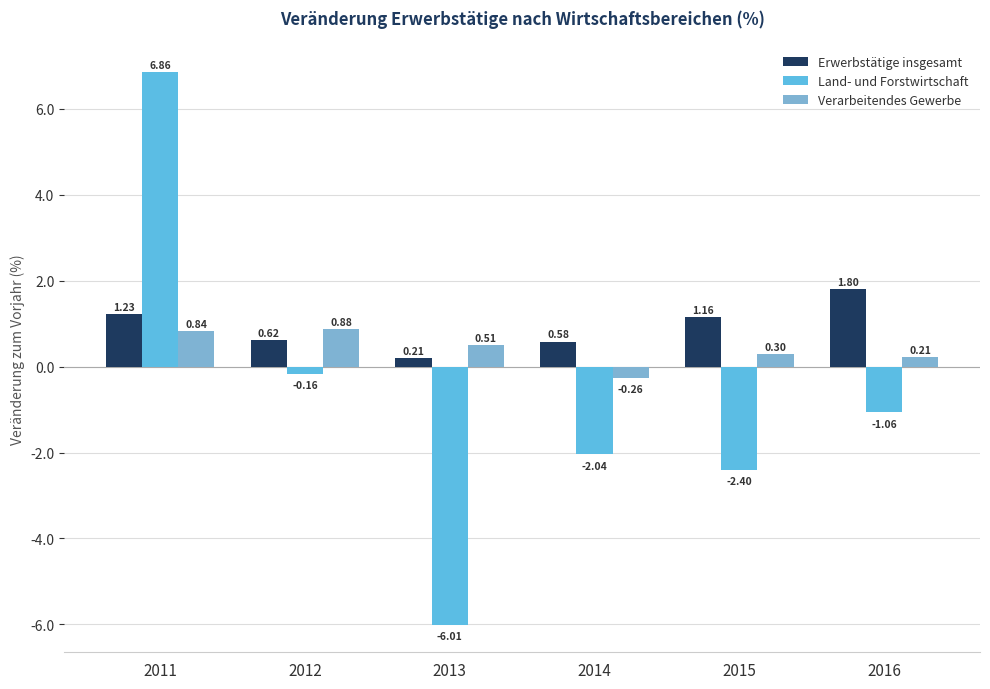

List the series in order of their overall mean, highest first.

Erwerbstätige insgesamt, Verarbeitendes Gewerbe, Land- und Forstwirtschaft